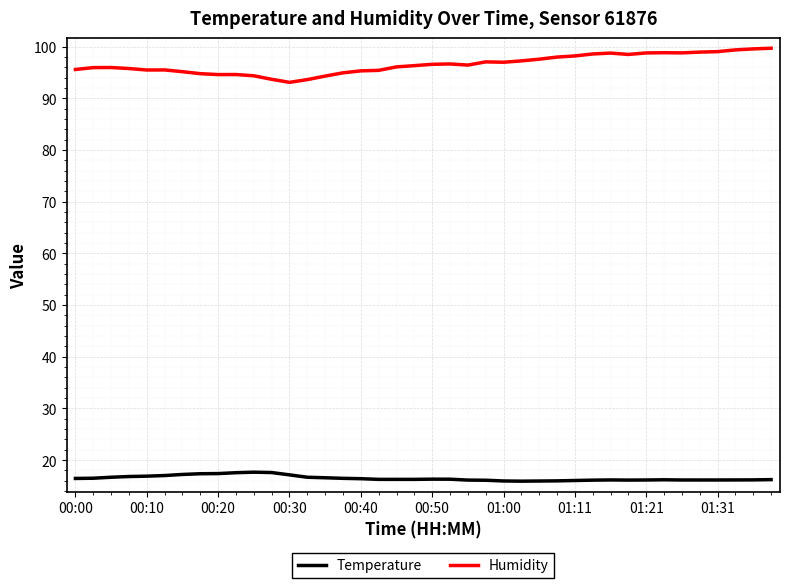

True or false: Temperature and Humidity intersect in this chart.

False